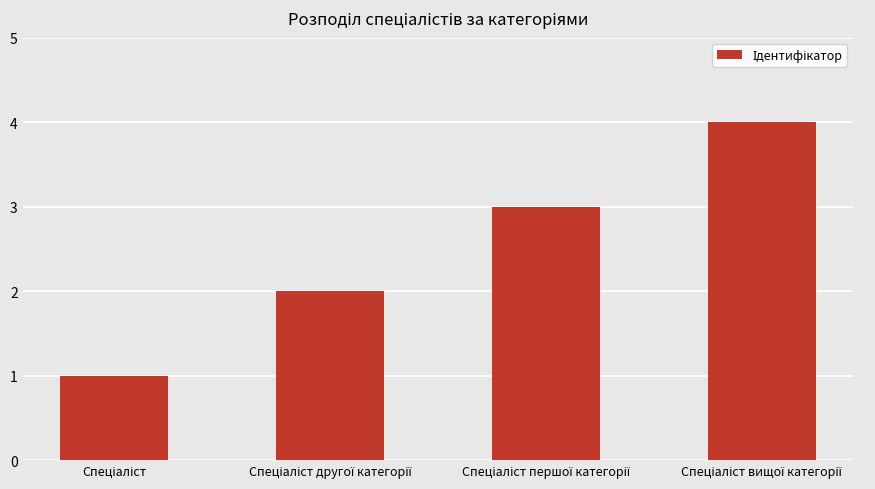

What is the sum of all values?

10